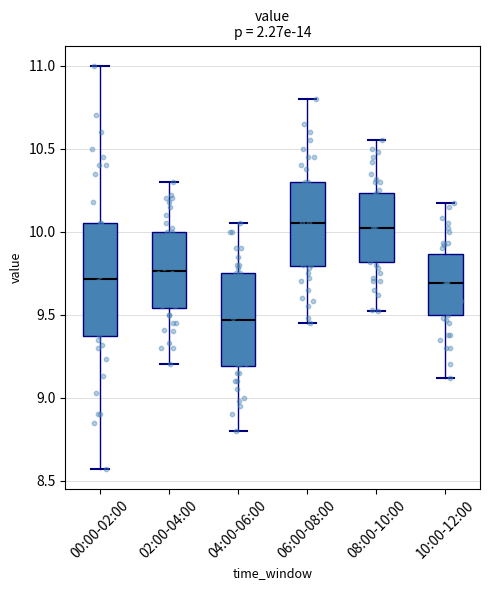

Which box is the tallest, from its lower edge to its upper edge?

00:00-02:00